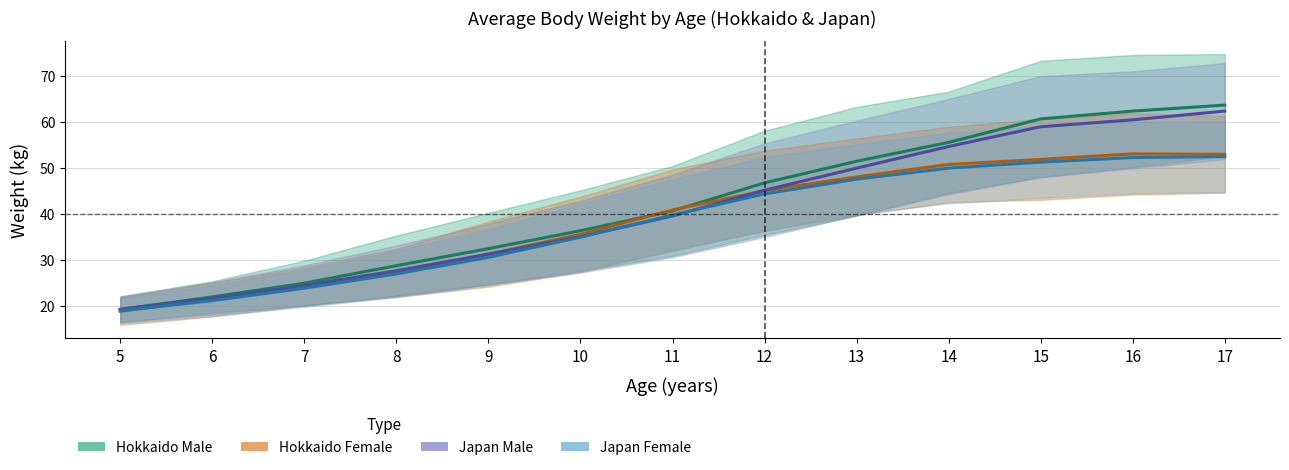

What is the minimum value for Japan Male SD?

19.0